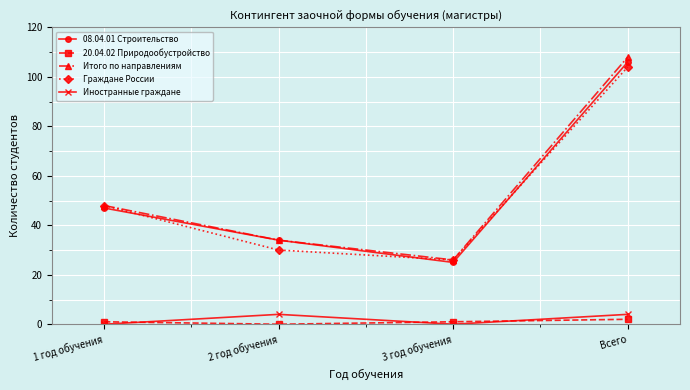

At Всего, list the series in order from smallest to largest.

20.04.02 Природообустройство, Иностранные граждане, Граждане России, 08.04.01 Строительство, Итого по направлениям